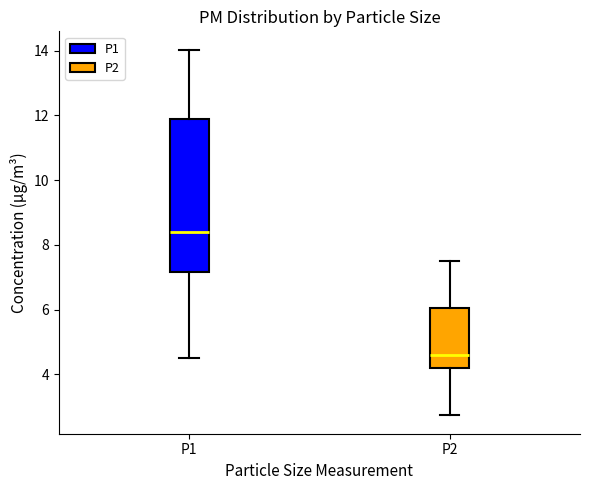

Reading left to right, read every box against the y-axis: the position of its median line, the range the box covers, and the ends of its whiskers. The values are not printed on the chart, so give them approximately, as read against the axis.

P1: median 8.4, box 7.2 to 11.8, whiskers 4.6 to 14.0
P2: median 4.6, box 4.2 to 6.0, whiskers 2.8 to 7.6